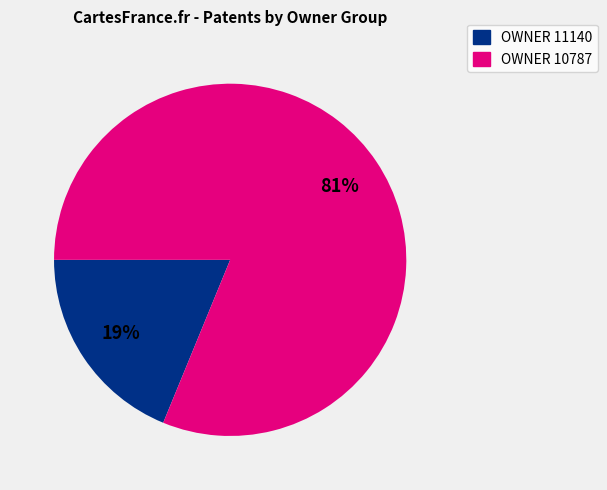

Is there any slice that represents more than half of the pie?

Yes